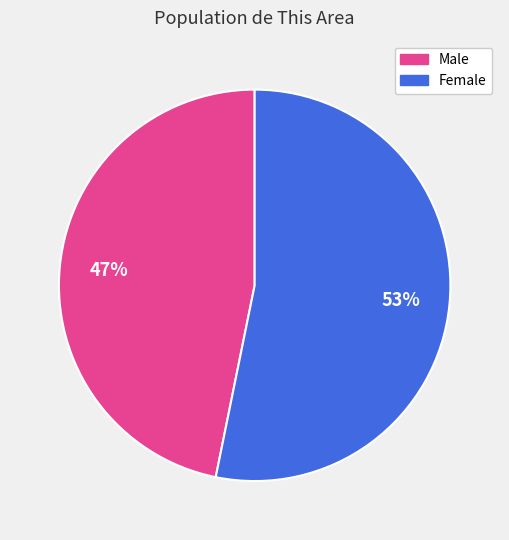

The Male slice represents 34% of the pie. True or false?

False